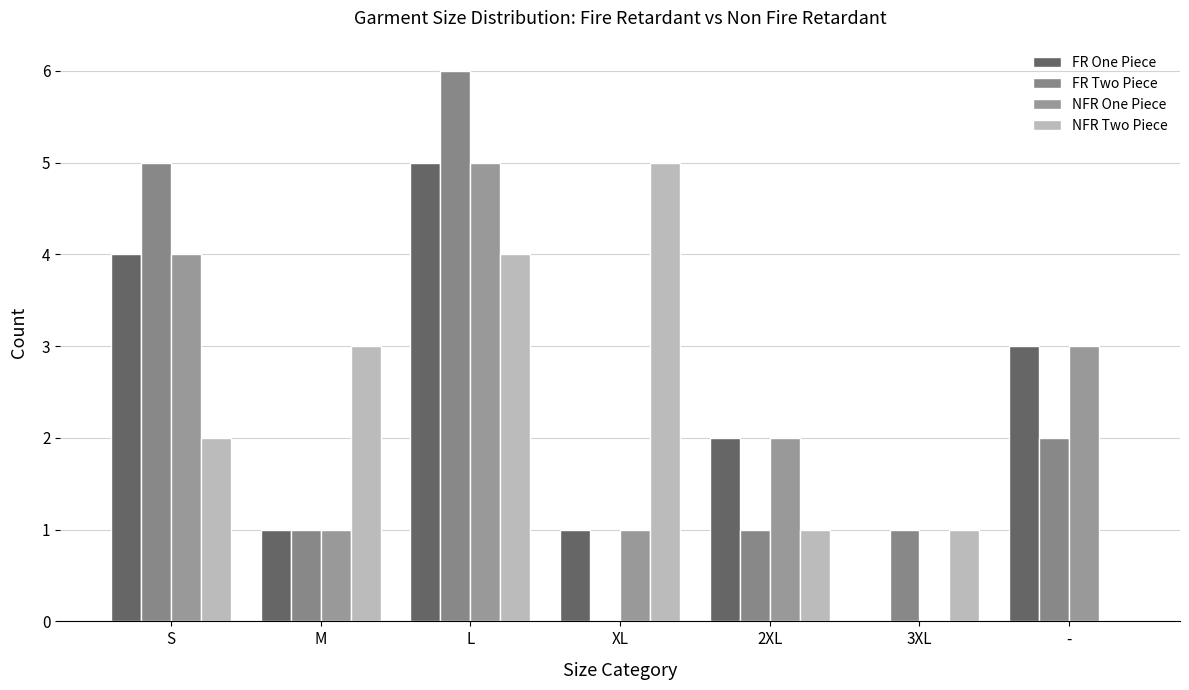

What is the sum of the NFR One Piece values at 2XL and L?

7